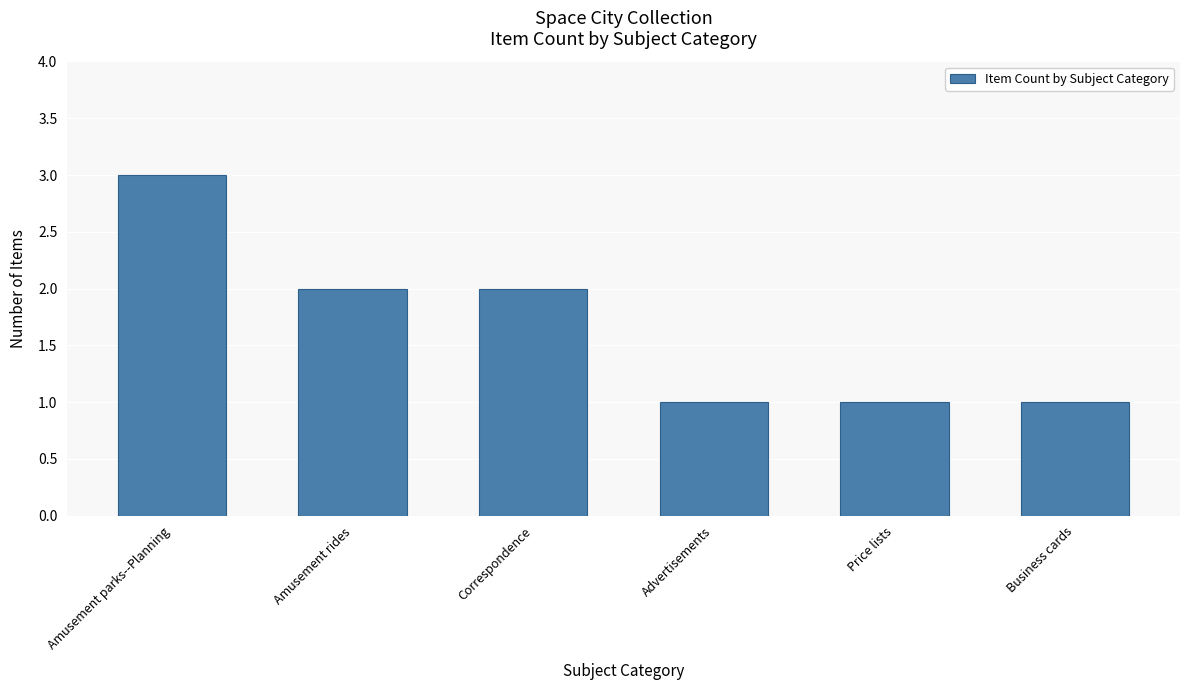

Is it true that the value at Business cards is 0?

False